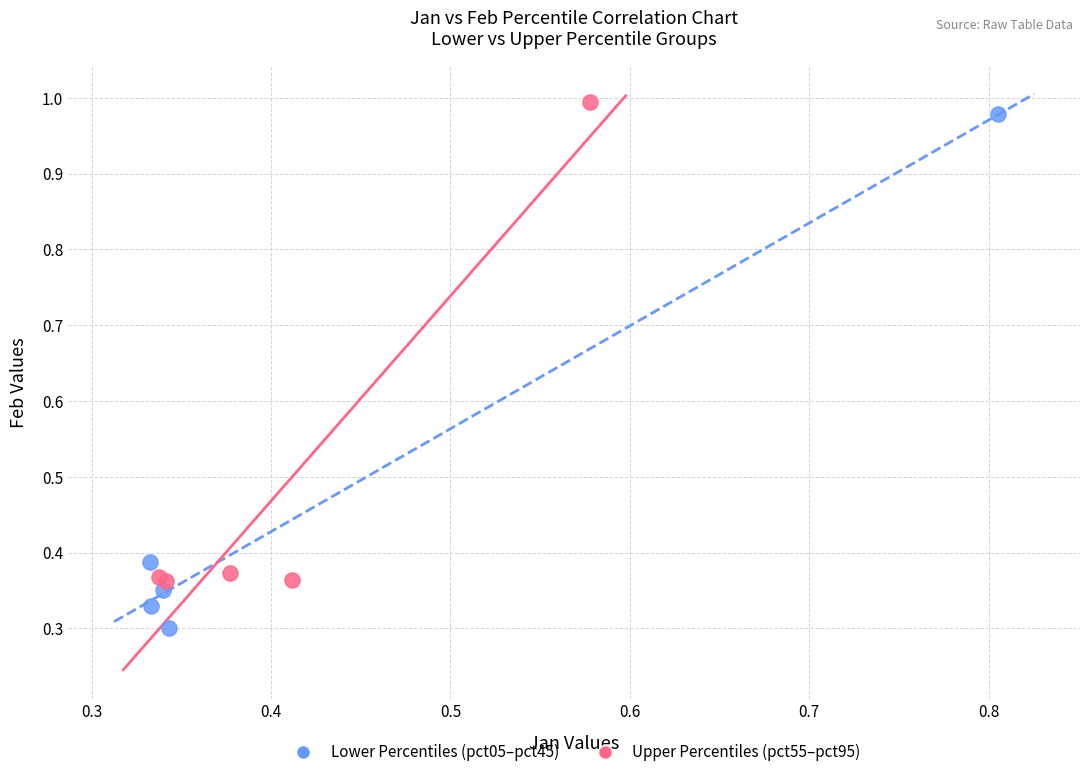

Which series contains the lowest Y value?

Lower Percentiles (pct05–pct45)